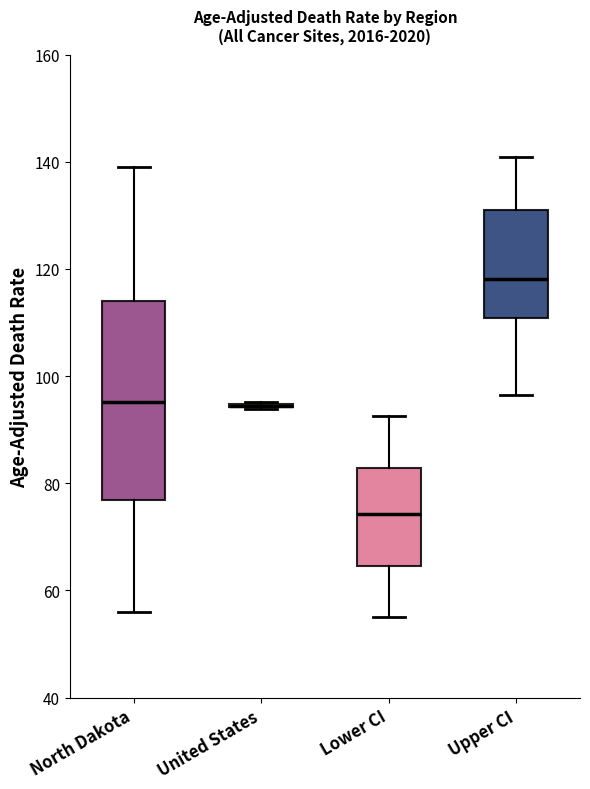

Which box is the tallest, from its lower edge to its upper edge?

North Dakota